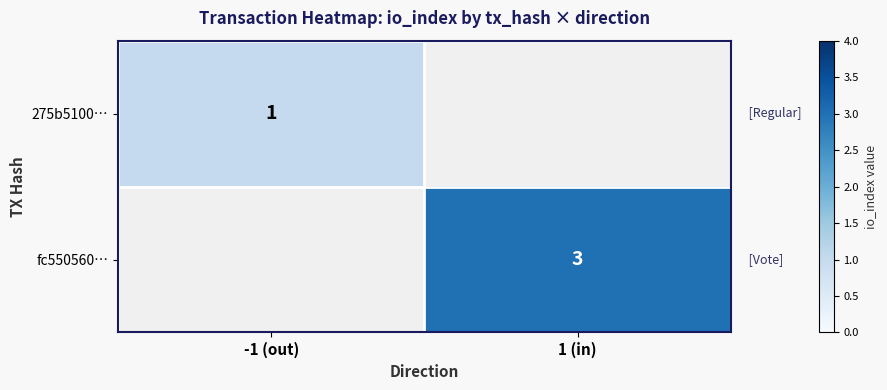

Between 1 (in) and -1 (out), which is larger?

-1 (out)